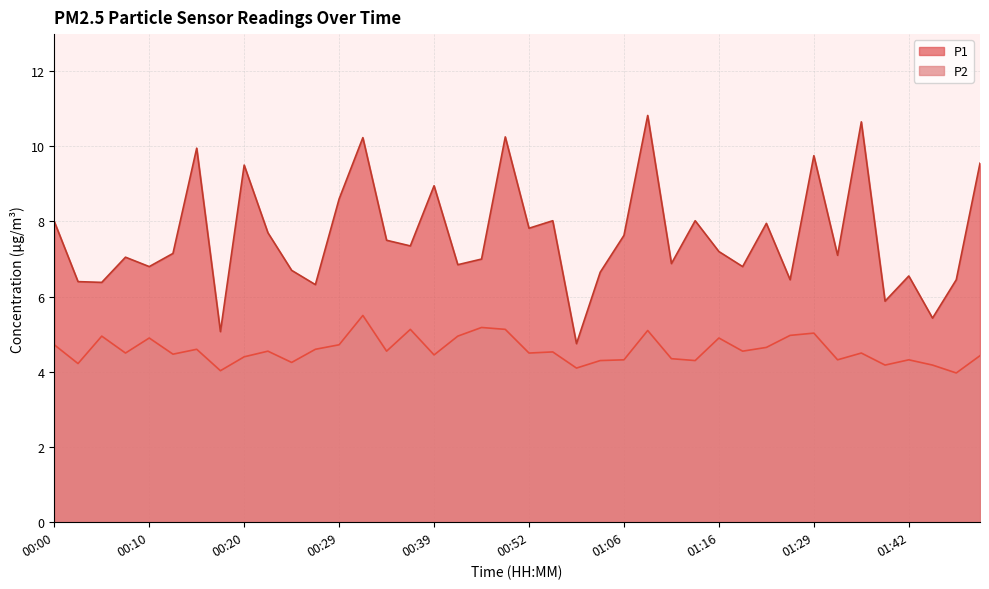

True or false: P1 and P2 intersect in this chart.

False